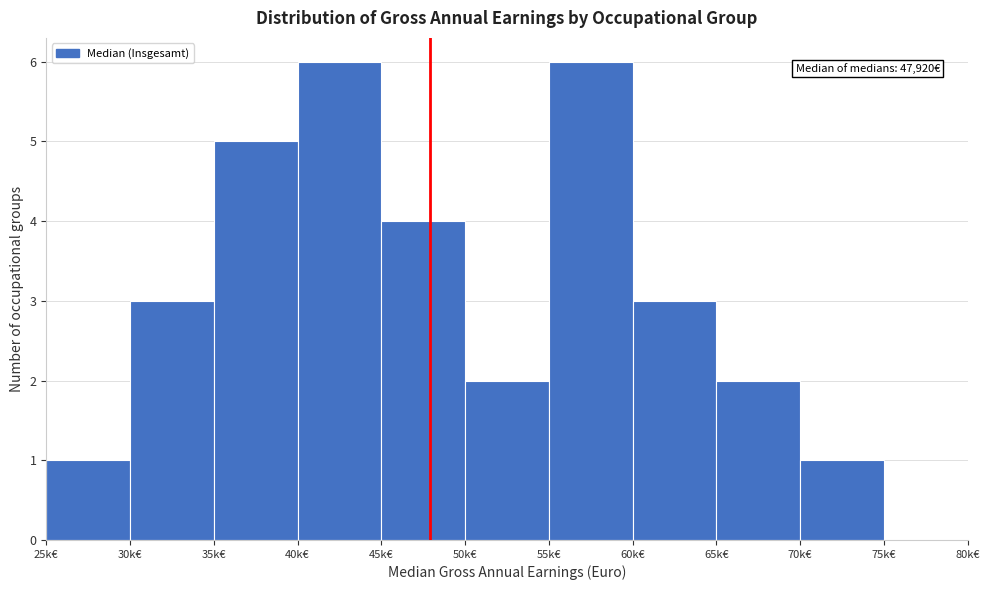

Reading left to right, what are all the values shown in this chart?

25k€=1	30k€=3	35k€=5	40k€=6	45k€=4	50k€=2	55k€=6	60k€=3	65k€=2	70k€=1	75k€=0